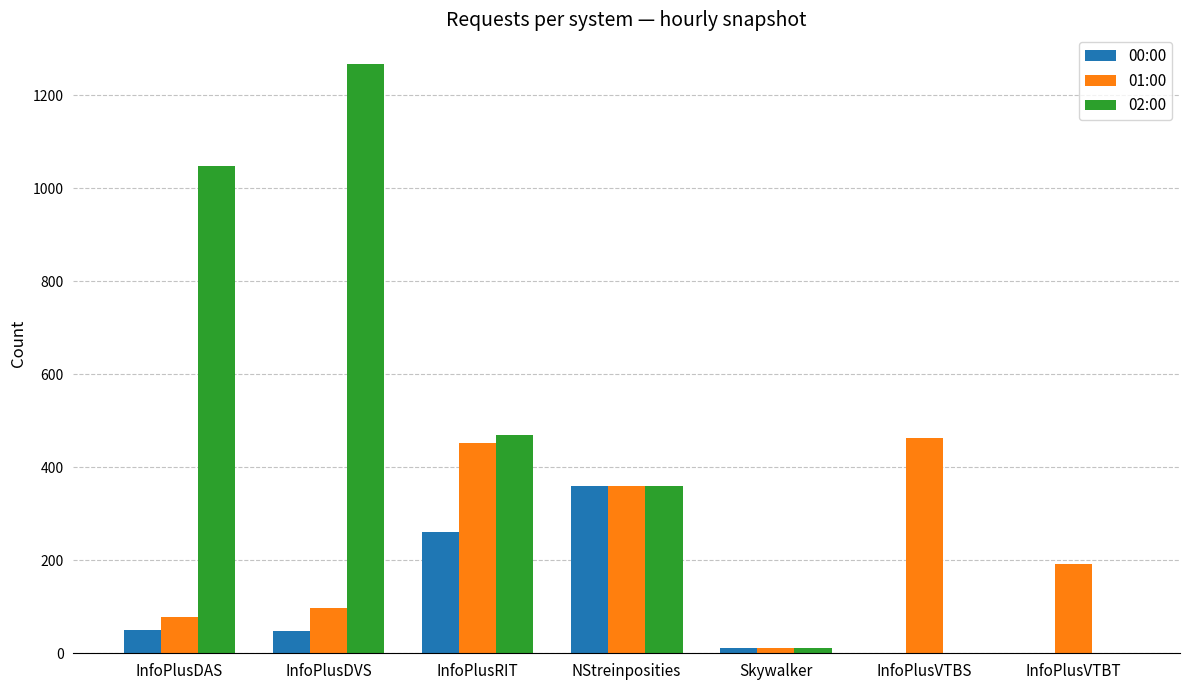

True or false: 01:00 has a value of 139 at InfoPlusDAS.

False